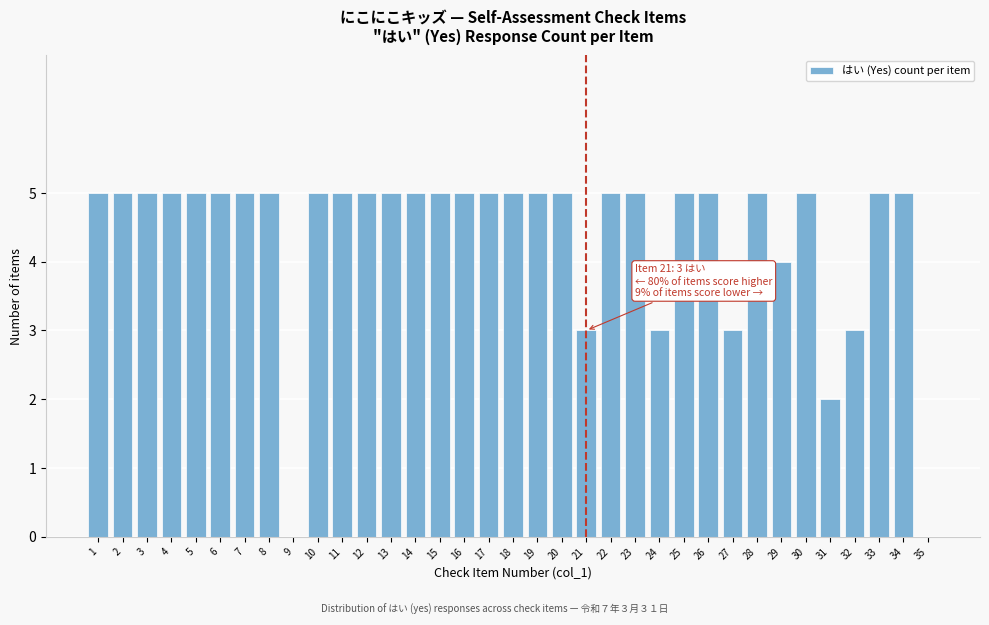

What is the sum of the values at 21 and 11?

8